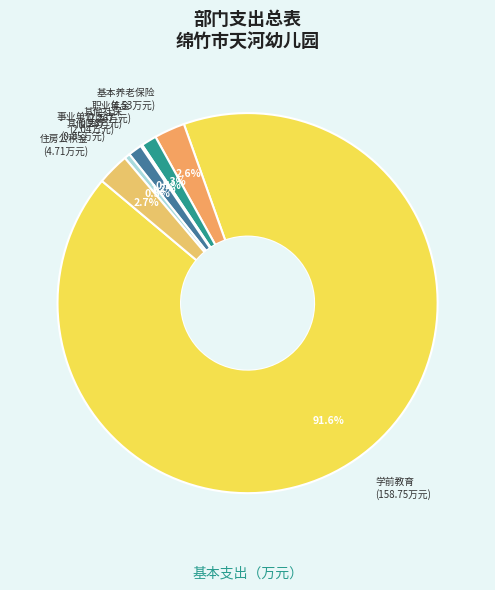

Rank the categories by value from lowest to highest.

其他社会保障和就业支出, 其他行政事业单位医疗支出, 事业单位医疗, 机关事业单位职业年金缴费支出, 机关事业单位基本养老保险缴费支出, 住房公积金, 学前教育